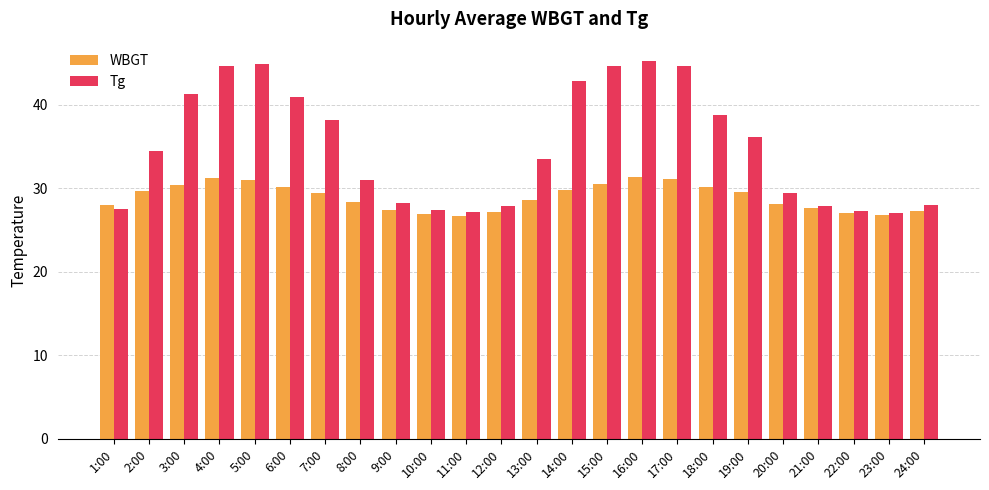

Does the chart contain stacked bars?

No